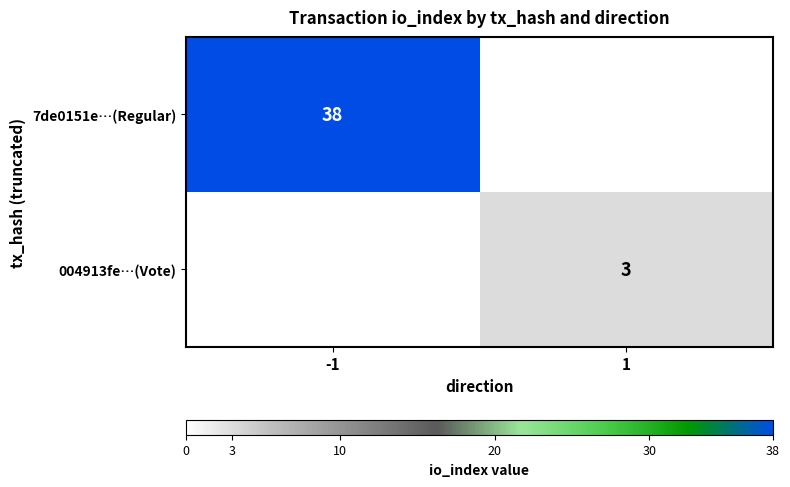

True or false: 7de0151e…(Regular) has a value of 38 at -1.

True